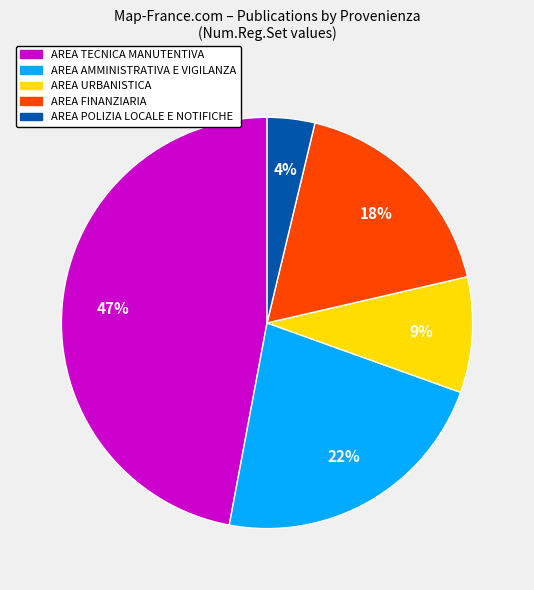

Is there any slice that represents more than half of the pie?

No